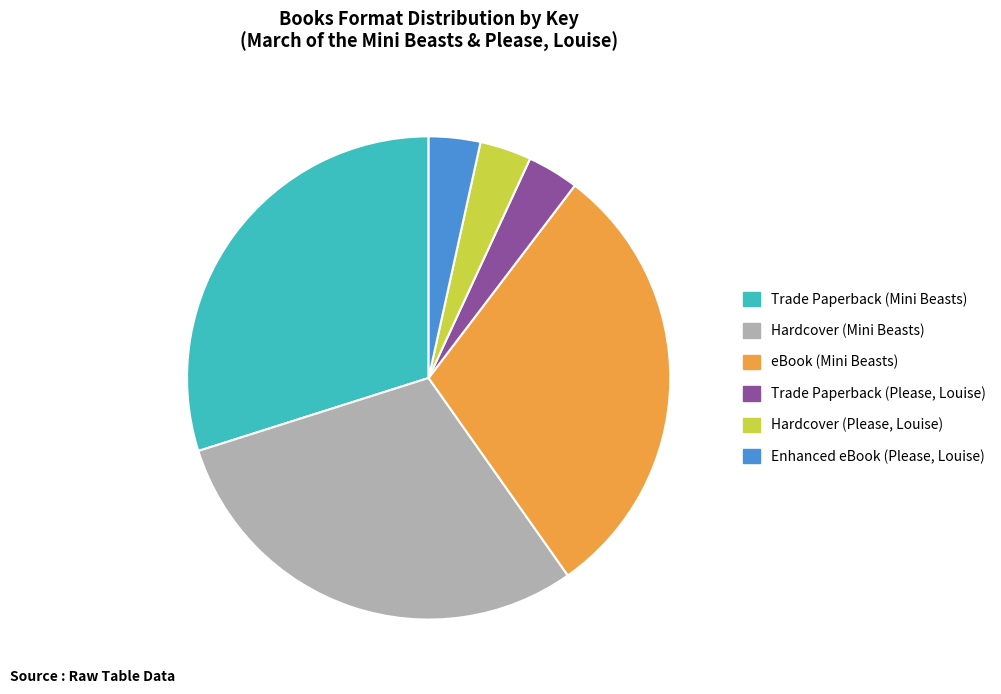

Is it true that eBook (Mini Beasts) is 37% of the pie?

False